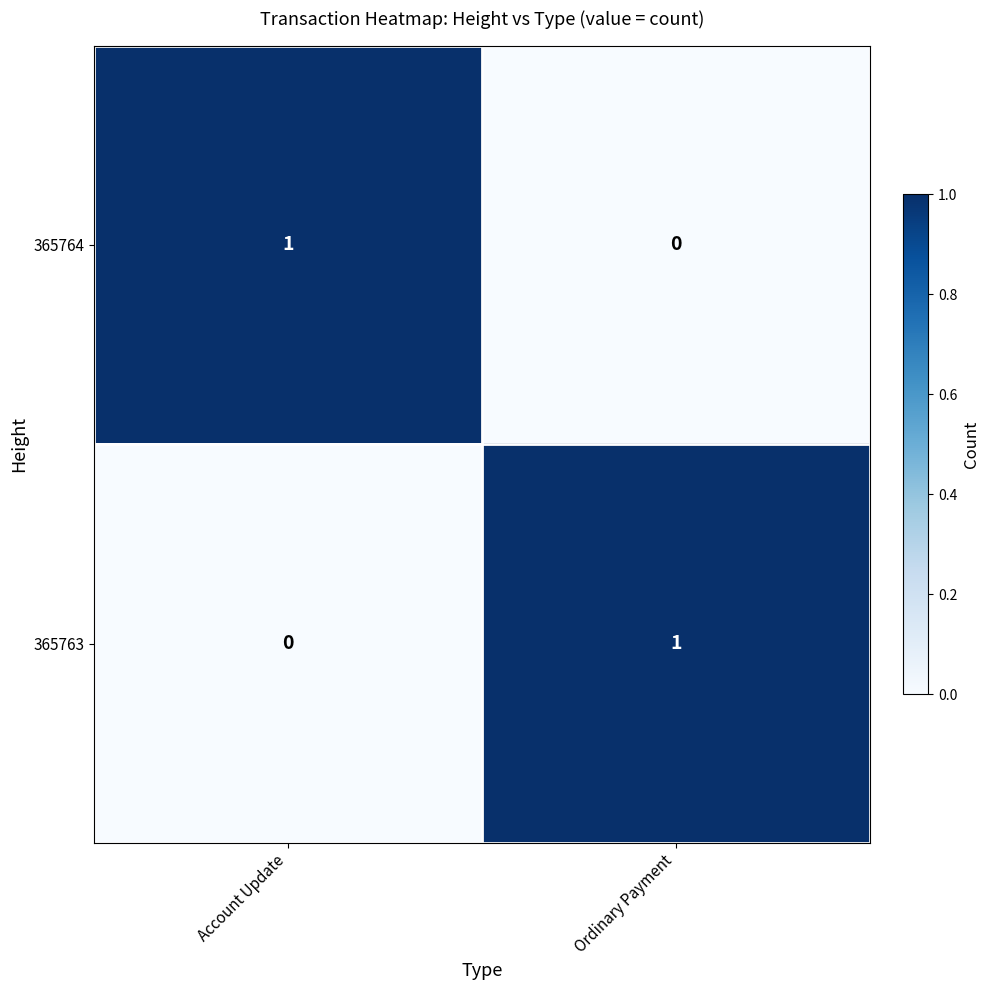

True or false: 365764 has a value of 1 at Ordinary Payment.

False